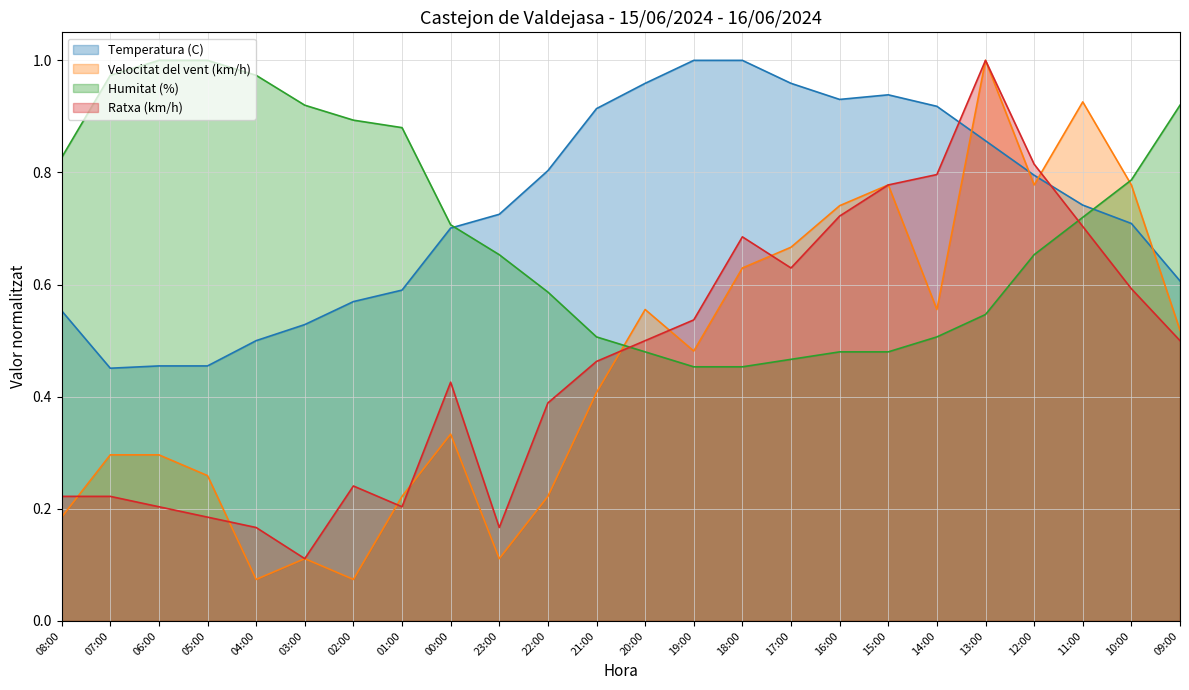

True or false: Velocitat del vent (km/h) has more than 2 interior local peaks.

True